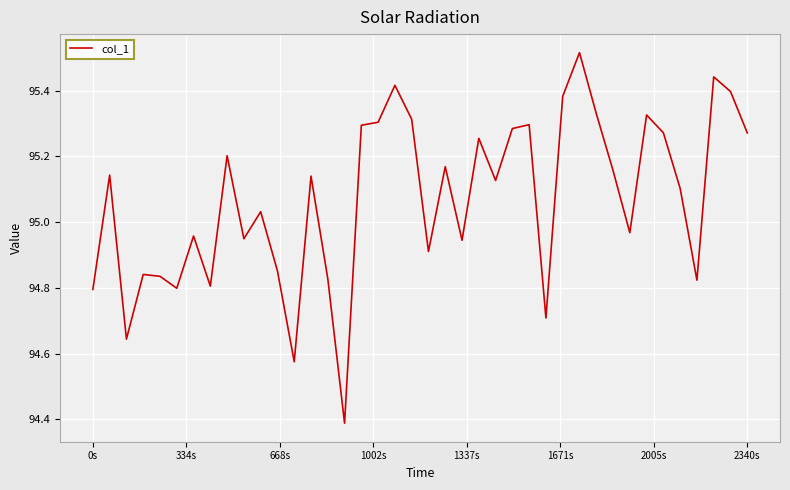

What is the difference between the maximum and minimum values?

1.1